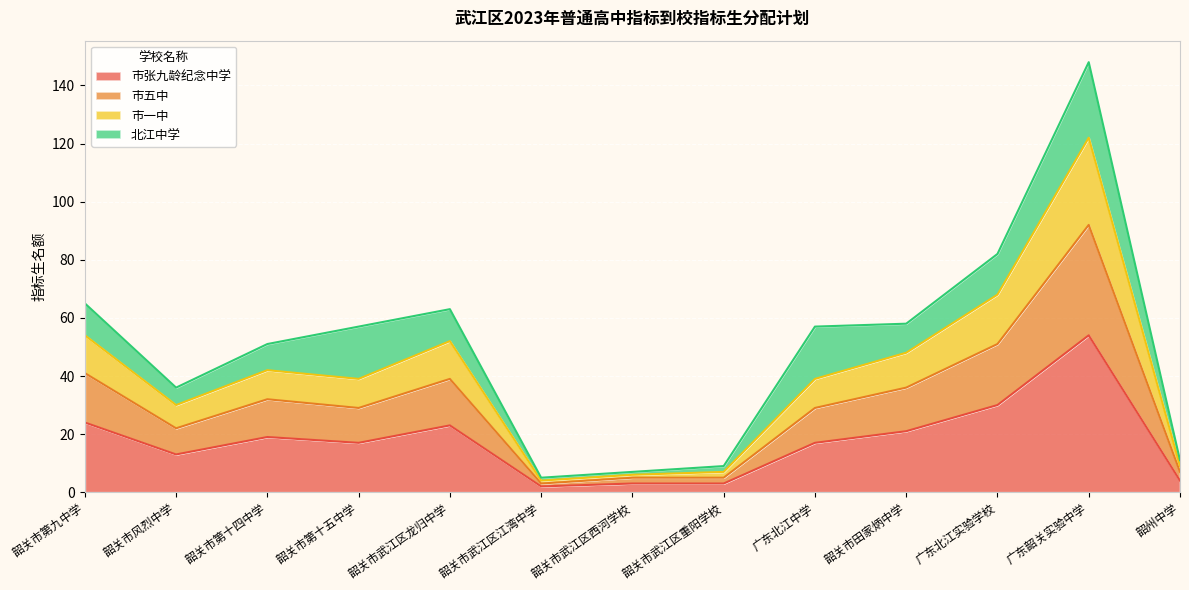

True or false: 市张九龄纪念中学 has more than 0 interior local peaks.

True